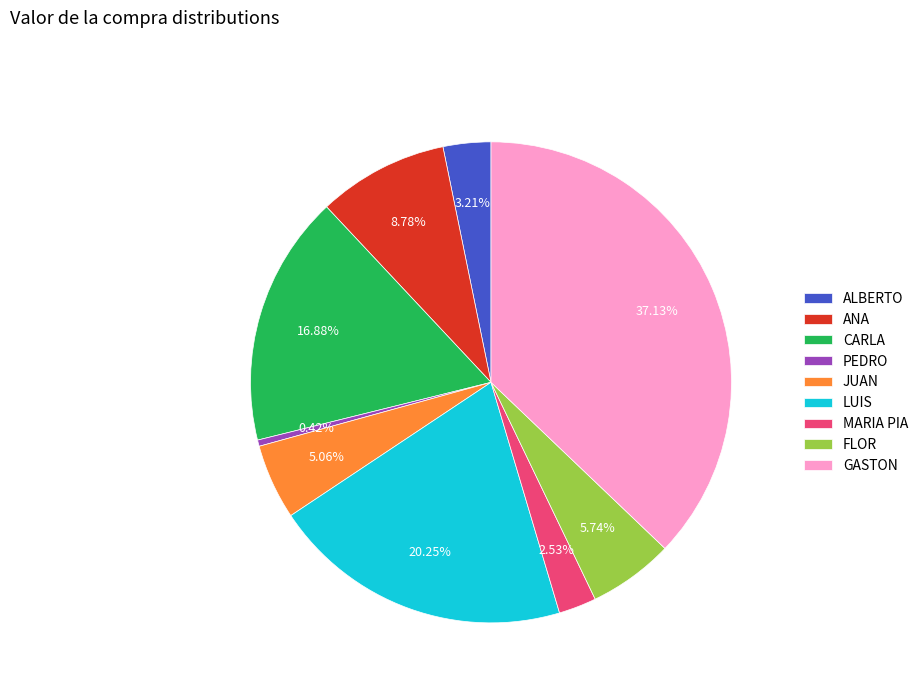

How many slices are in this pie chart?

9